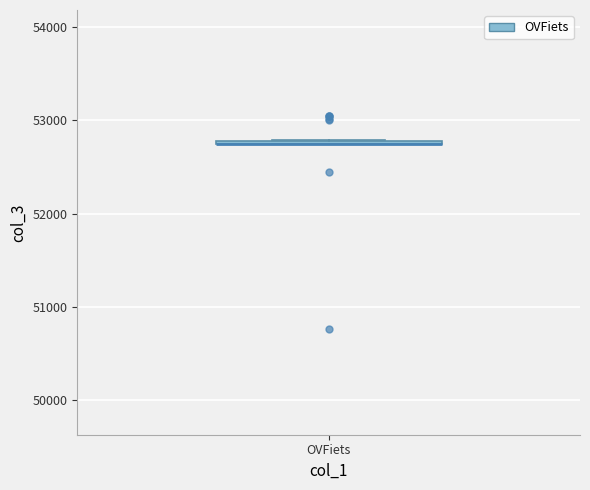

Where is the lower edge of the box for OVFiets on the y-axis? The values are not printed on the chart, so give them approximately, as read against the axis.

52700